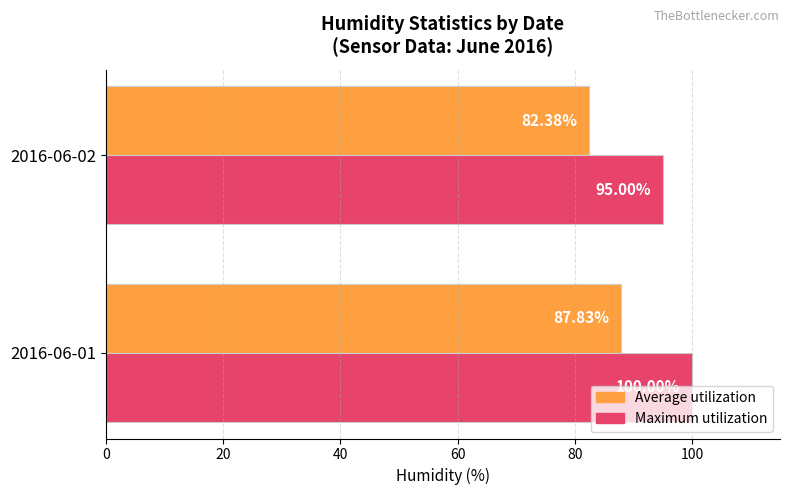

What is the spread (max minus min) of values at 2016-06-02?

12.6